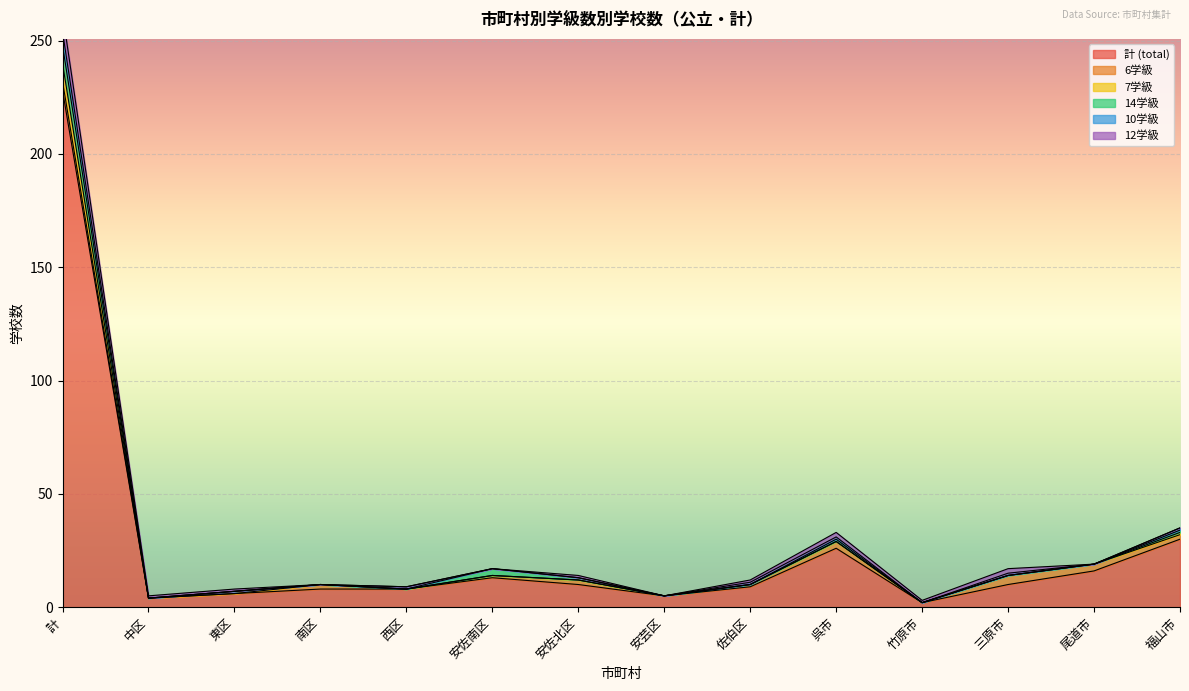

True or false: 7学級 and 10学級 intersect in this chart.

False